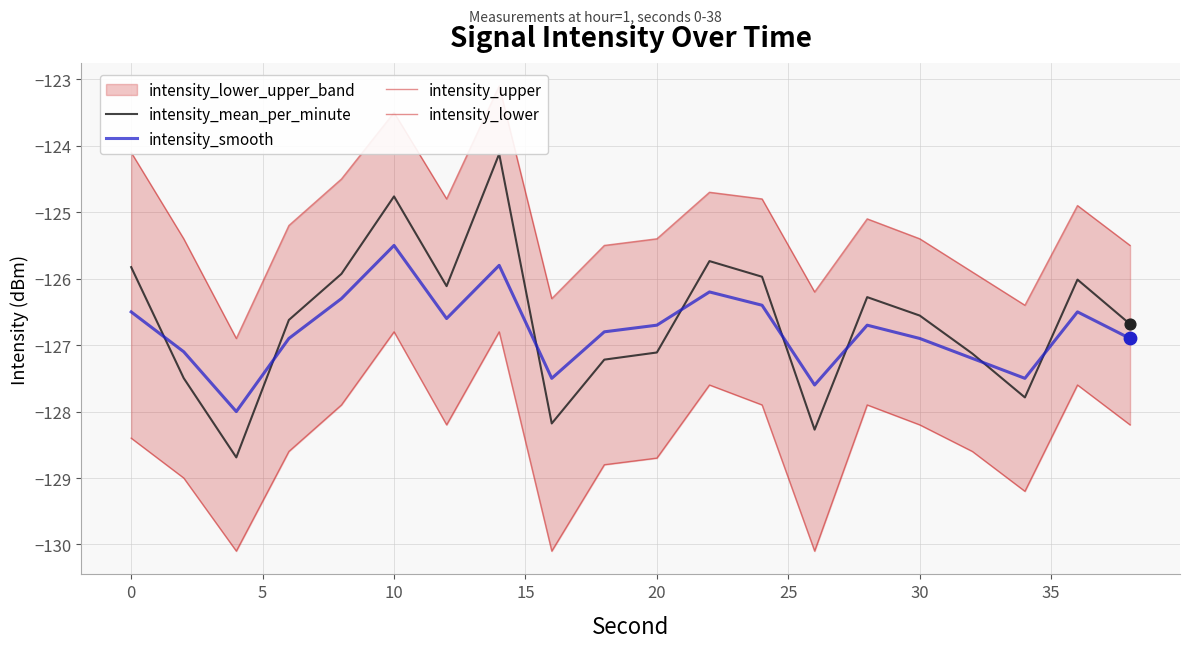

Is it true that intensity_smooth equals -88.8 at 30?

False